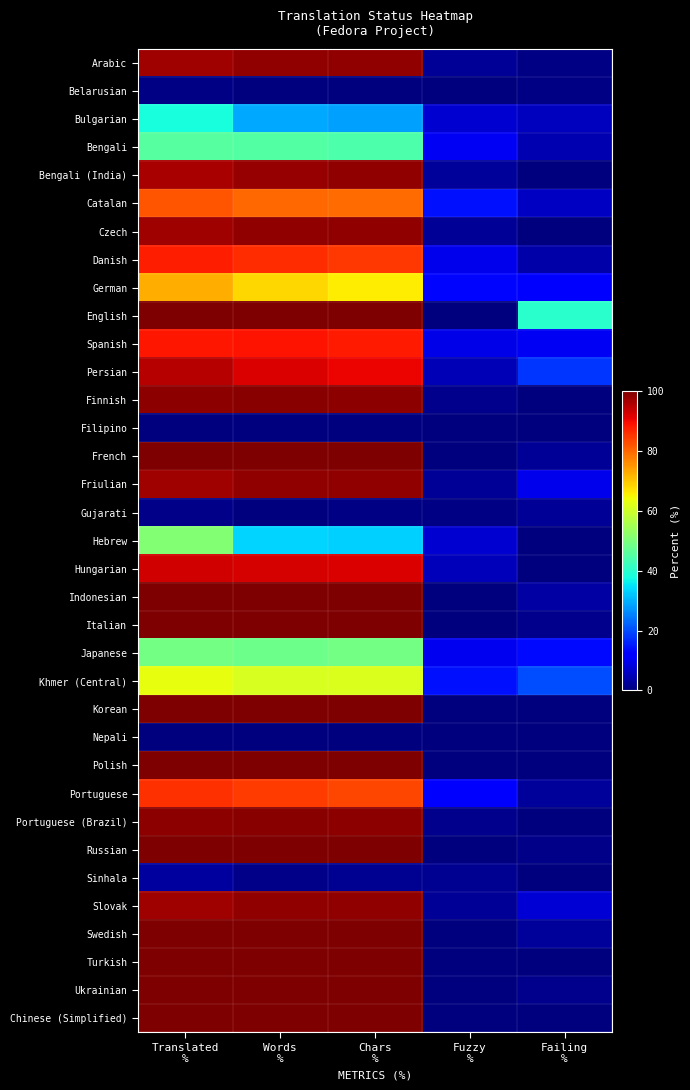

What is the difference between the highest and lowest values at Fuzzy
%?

14.4